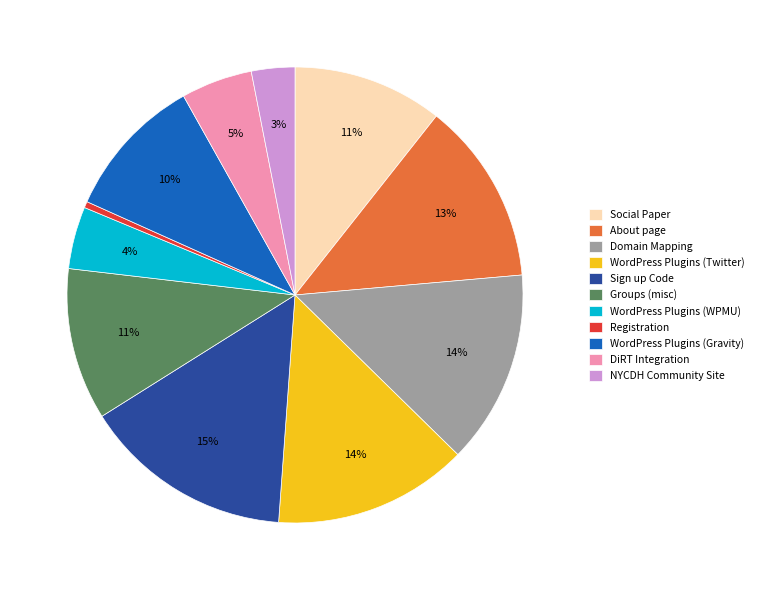

How many segments does this pie chart have?

11